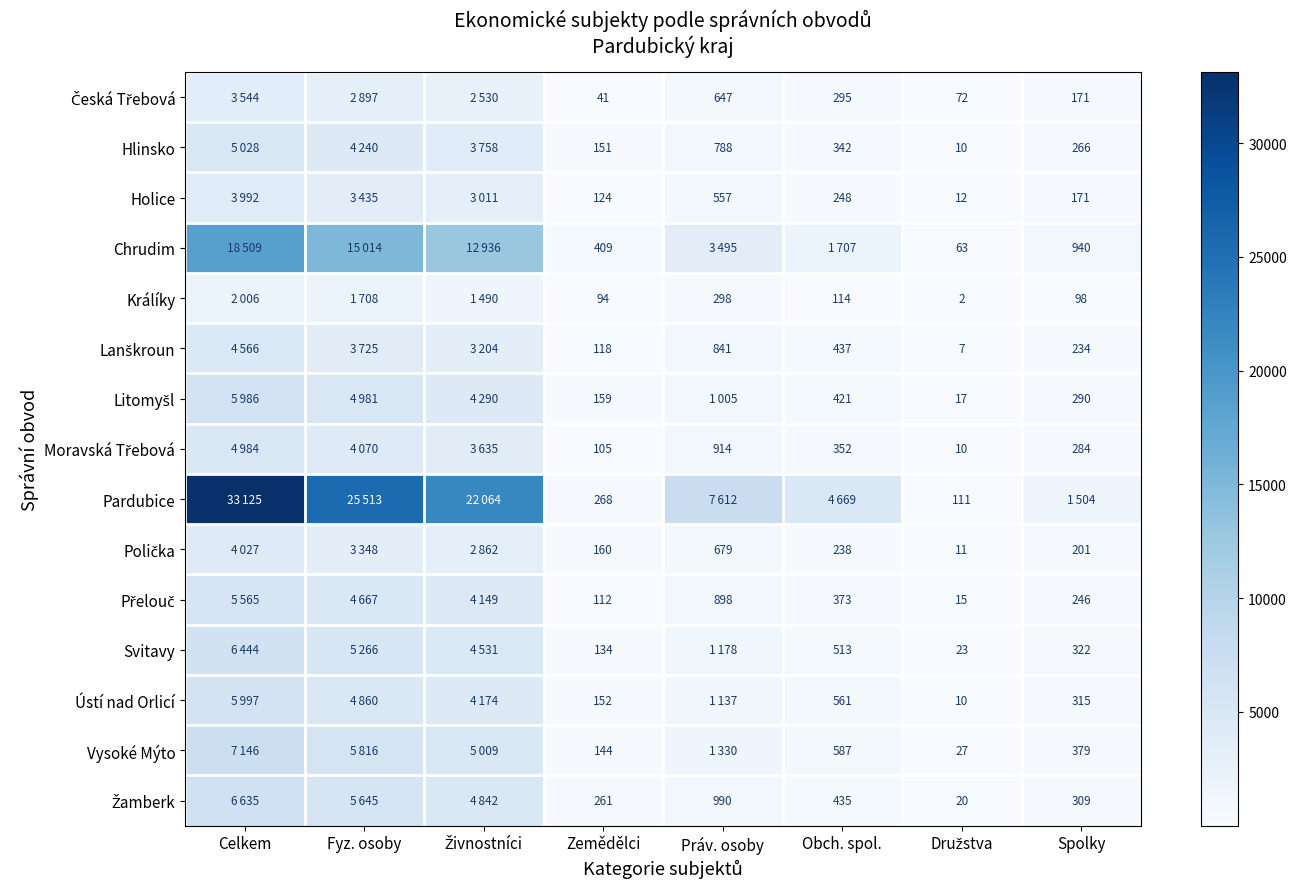

Is it true that Hlinsko equals 151 at Zemědělci?

True